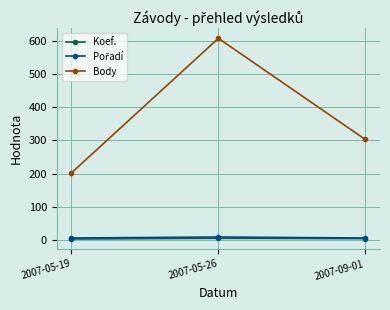

What is the label of the 1st point from the right?

2007-09-01